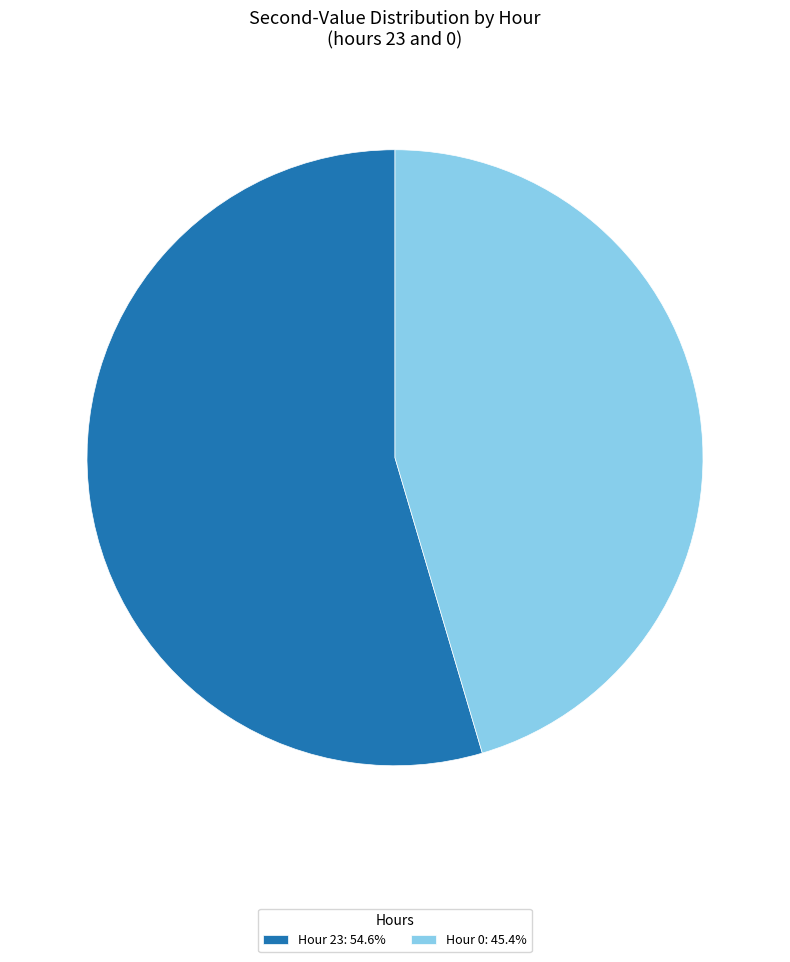

Approximately how many times larger is the value at Hour 23: 54.6% compared to Hour 0: 45.4%?

1.2